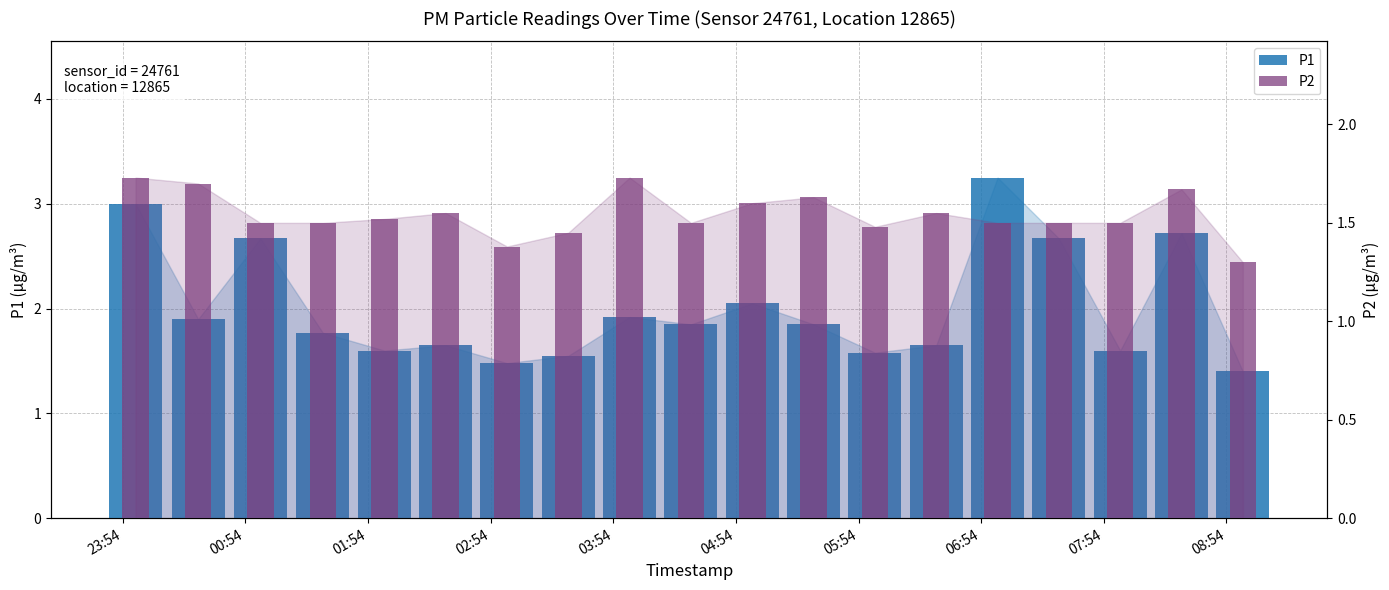

What is the difference between the second highest and second lowest values in the P1 series?

1.5